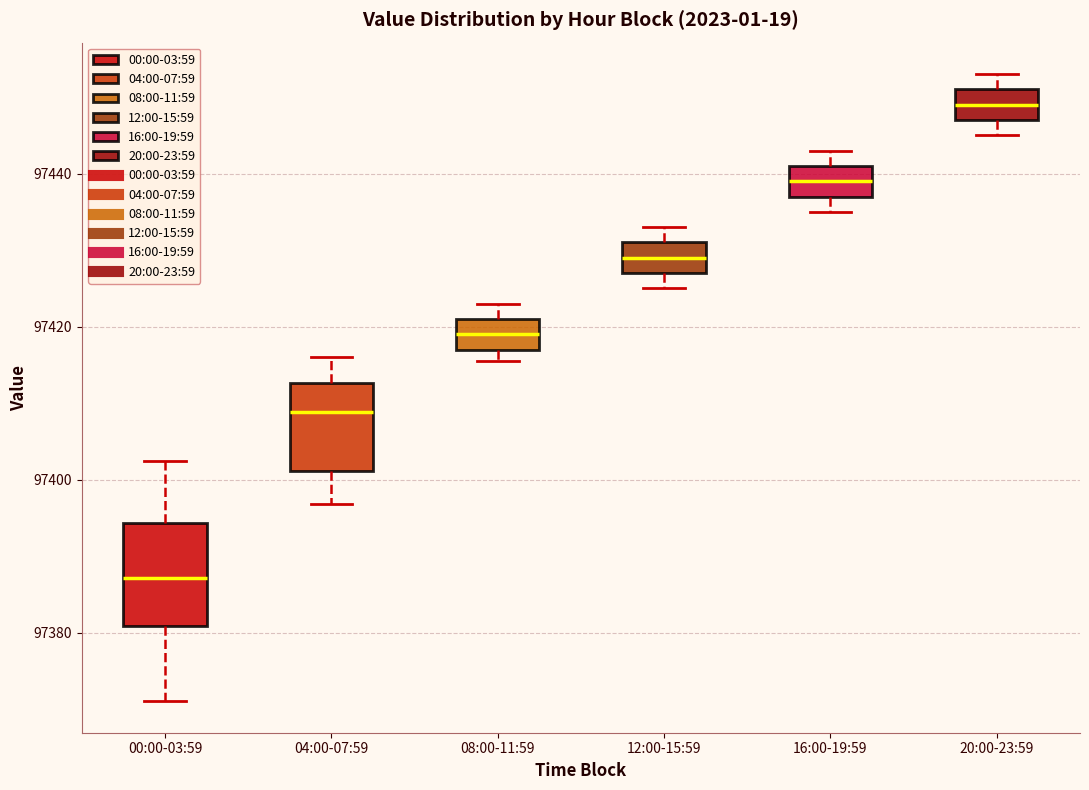

Which box has the highest median line?

20:00-23:59